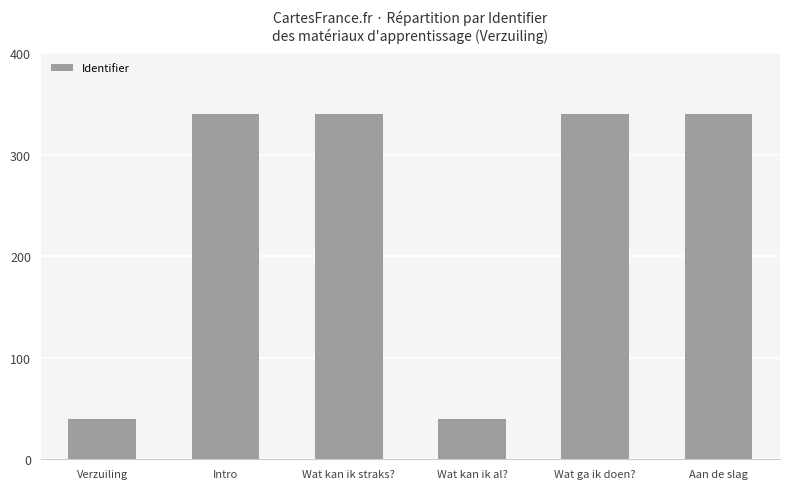

True or false: the data shows 40.0 at Wat kan ik al?.

True